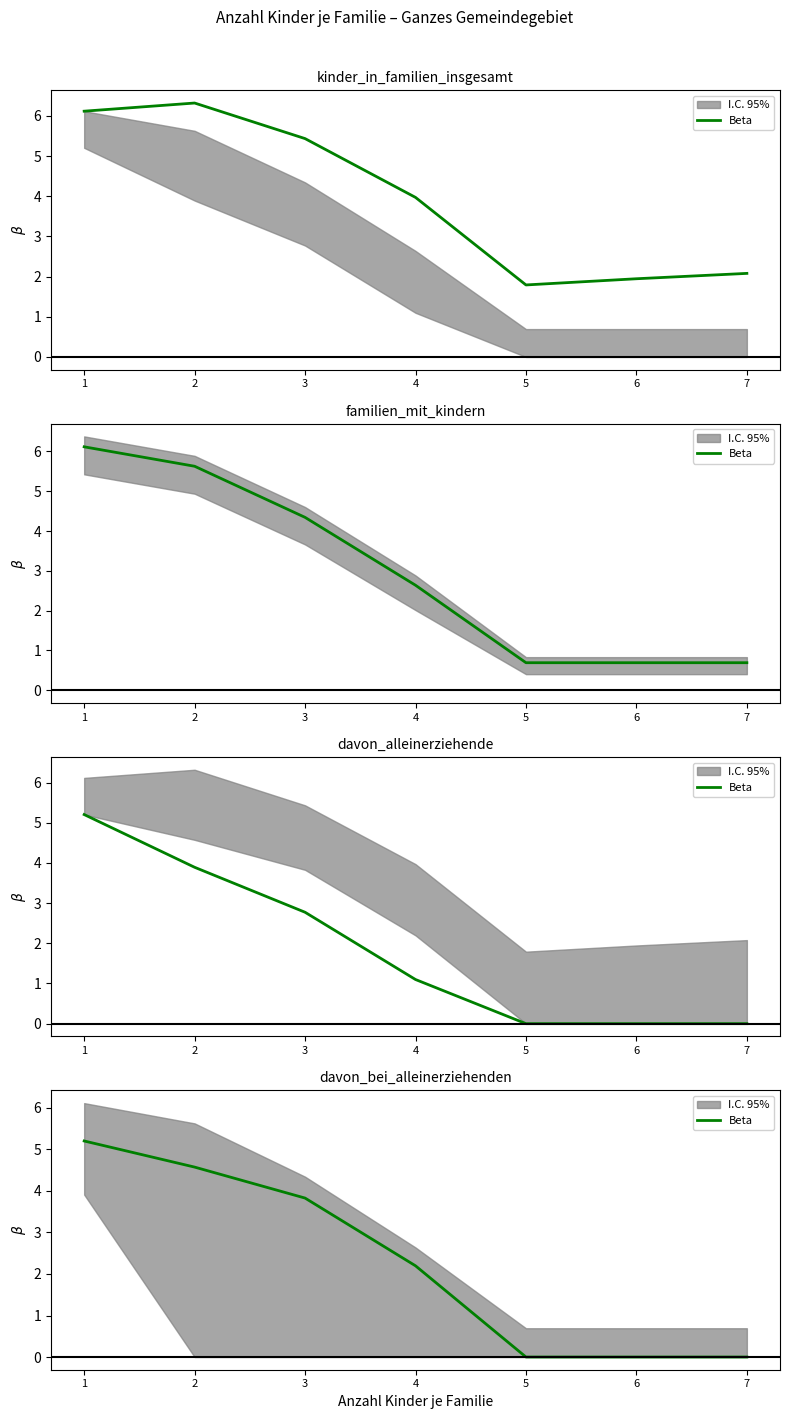

List the labels in order of value, largest first.

1, 2, 3, 4, 5, 6, 7